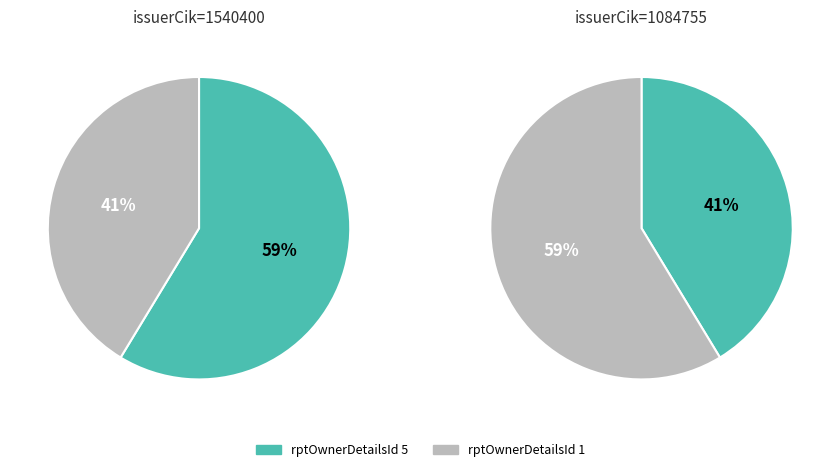

What is the smallest slice in the pie chart?

1